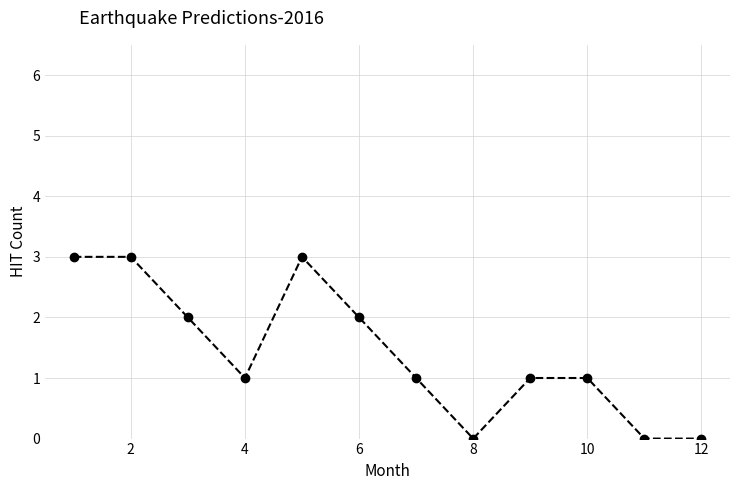

What is the difference between the maximum and minimum values?

3